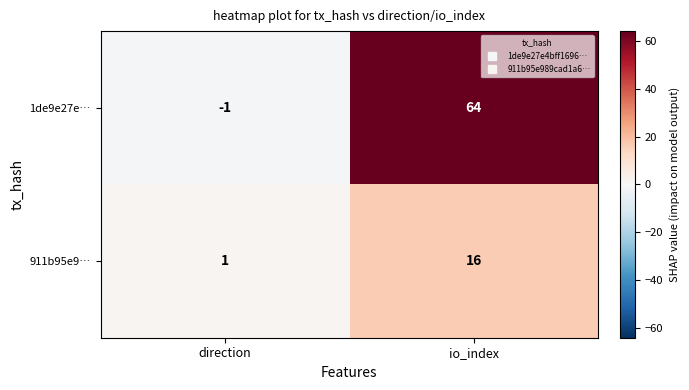

The 911b95e9… series shows 16 at io_index. True or false?

True